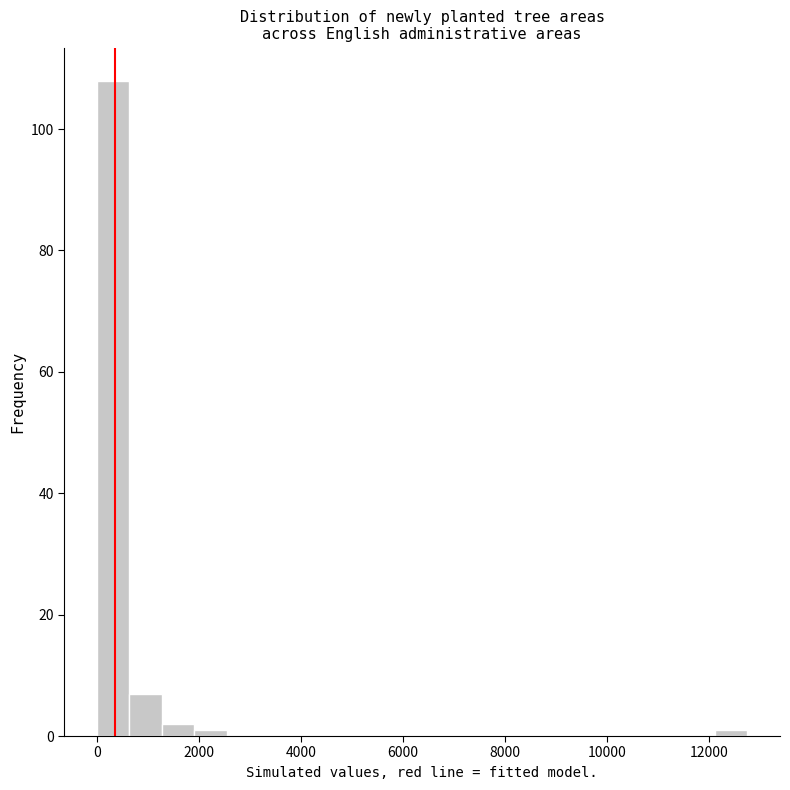

Around what value on the x-axis is the tallest bar? Give the approximate position of its centre, as read against the axis.

400